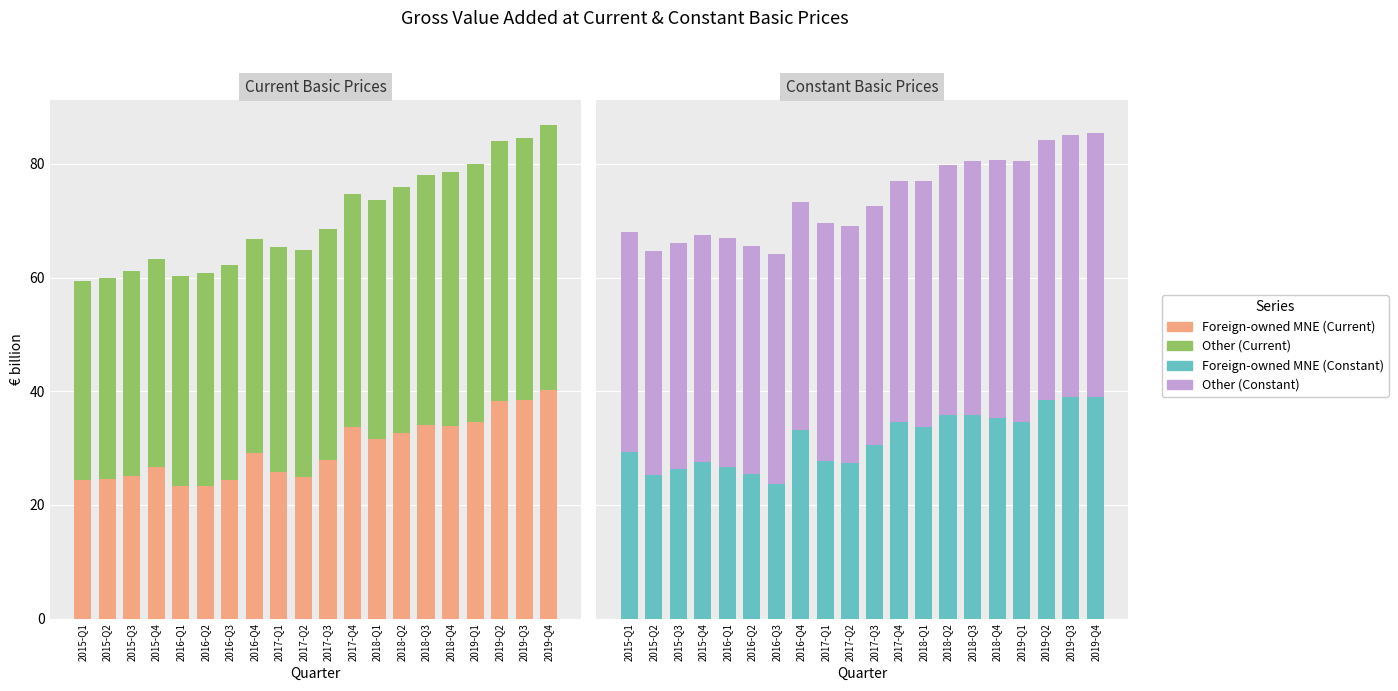

What is the approximate value of Foreign-owned MNE (Current) at 2016-Q2?

23.3